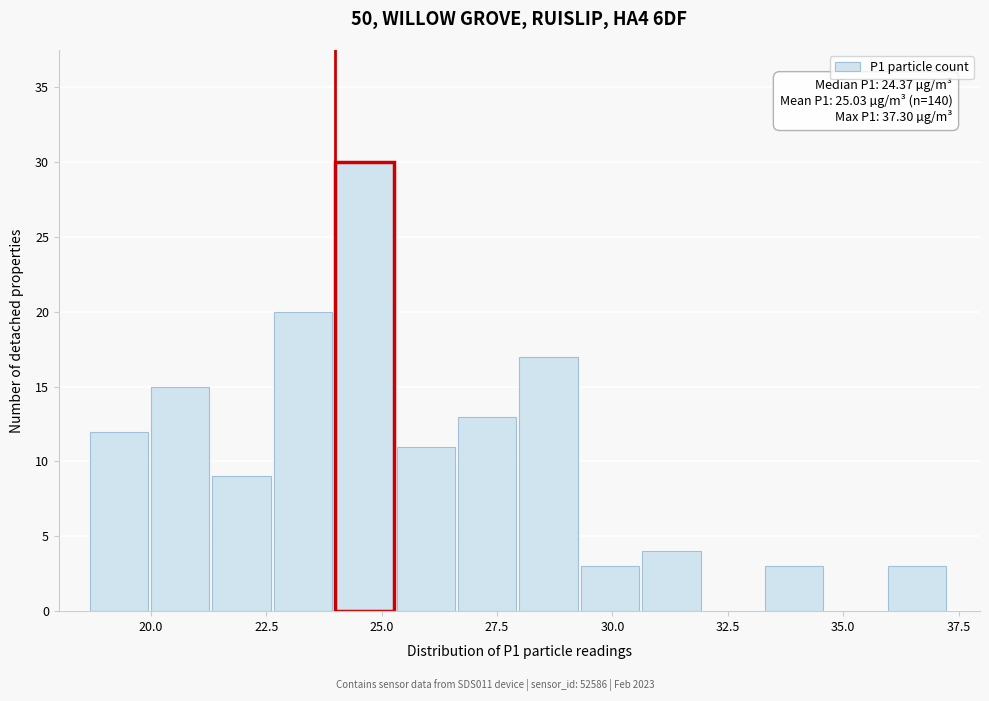

Around what value on the x-axis is the tallest bar? Give the approximate position of its centre, as read against the axis.

24.5